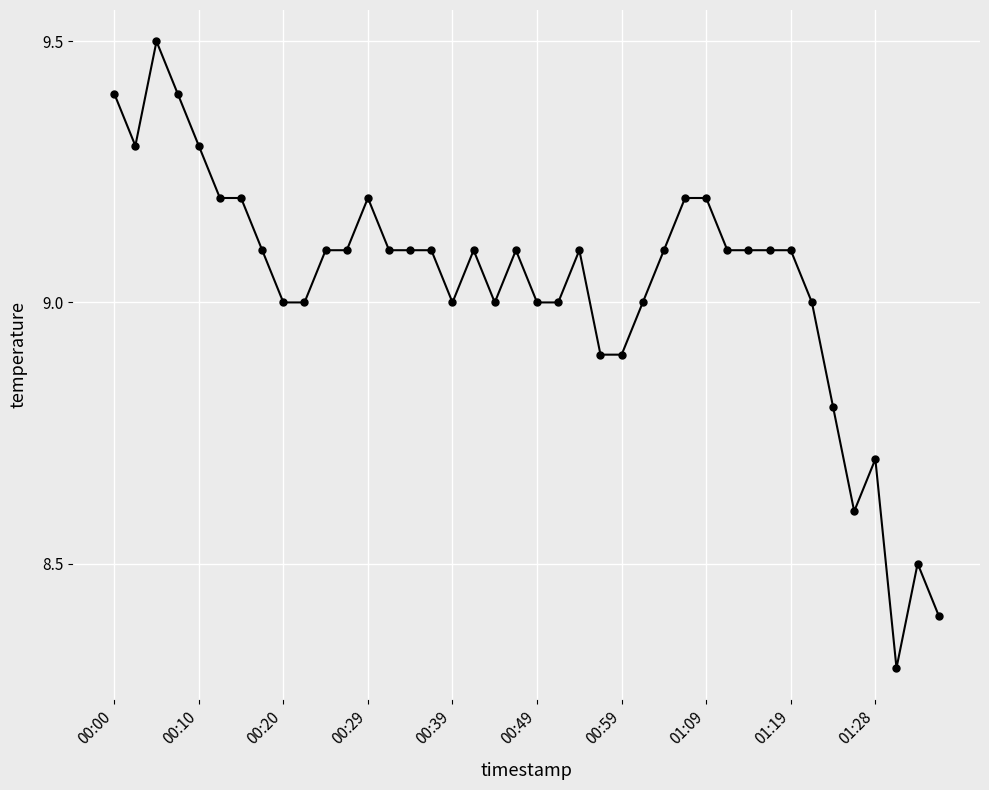

Does the chart have visible grid lines?

Yes